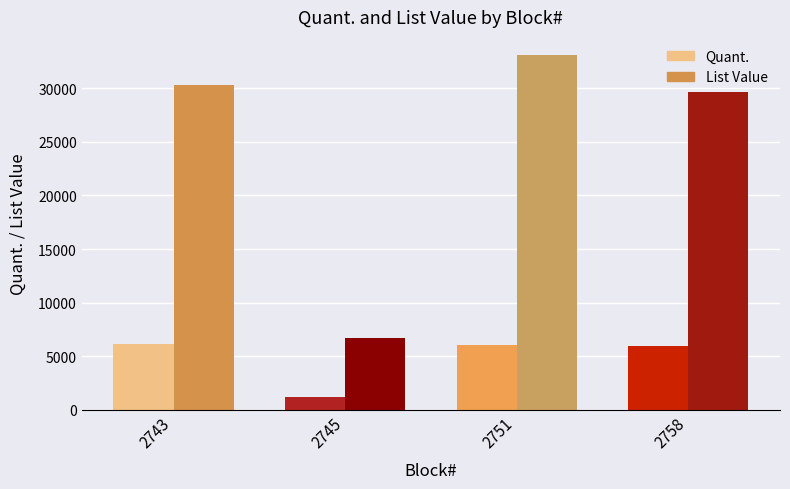

What is the value of the Quant. bar at the 4th from the left?

5941.0